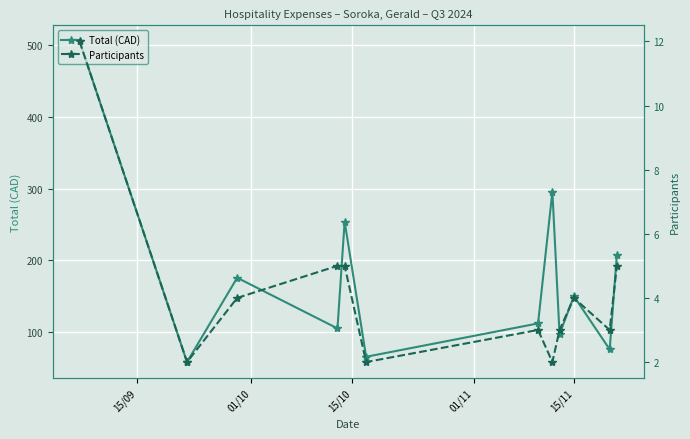

How many lines are shown in the chart?

2